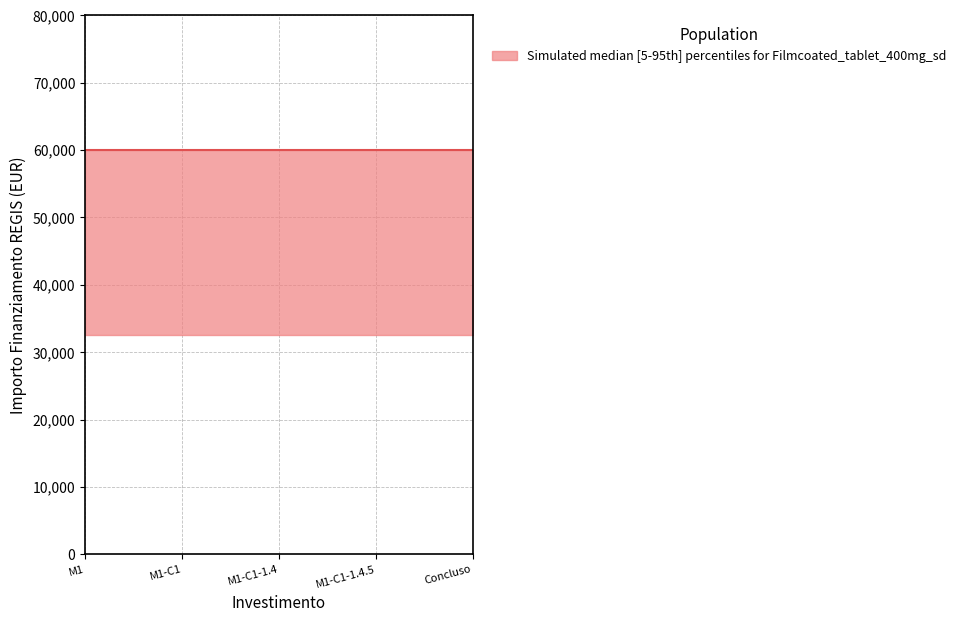

The upper series shows 94104 at 1.4. True or false?

False